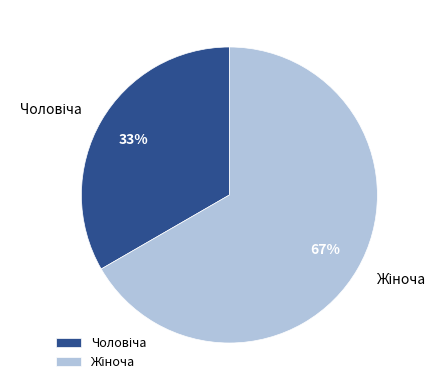

Does any single category account for the majority?

Yes